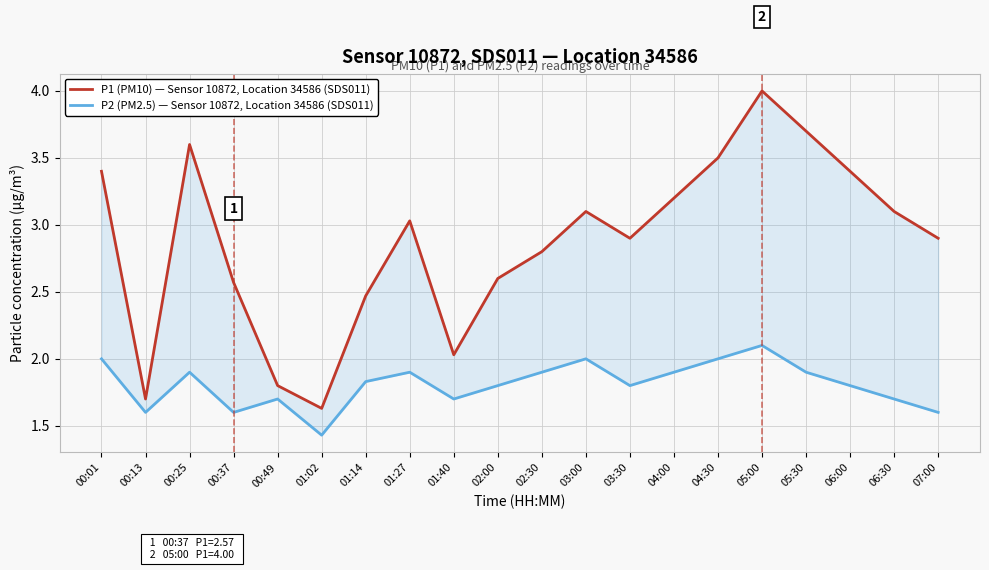

True or false: P2 (PM2.5) — Sensor 10872, Location 34586 (SDS011) has more than 0 interior local peaks.

True